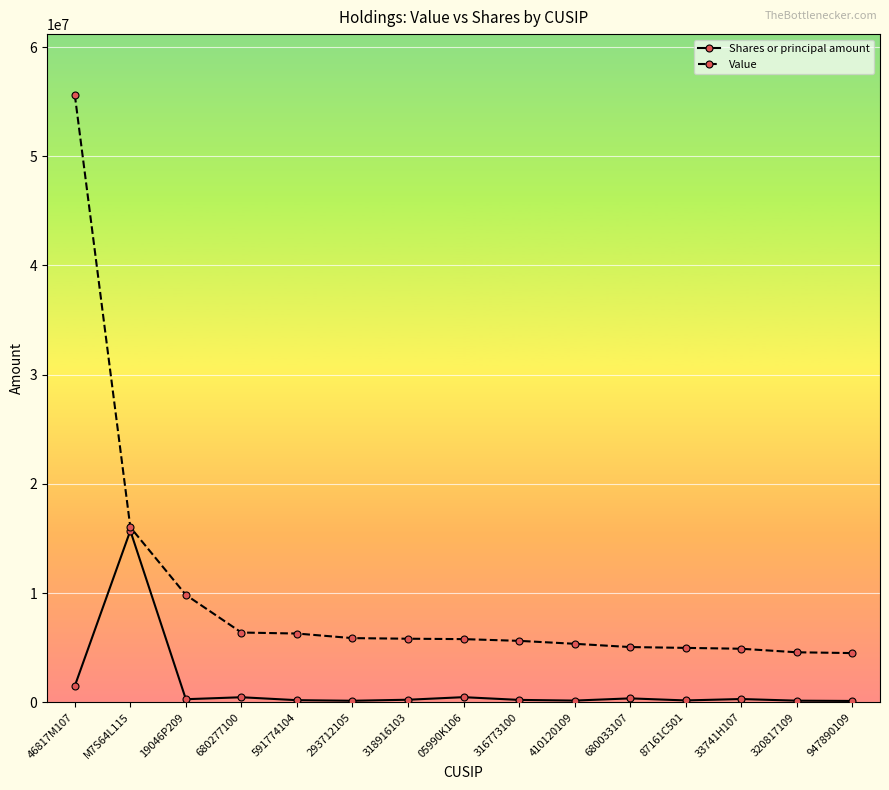

Between 293712105 and 320817109, which series saw the biggest shift?

Value